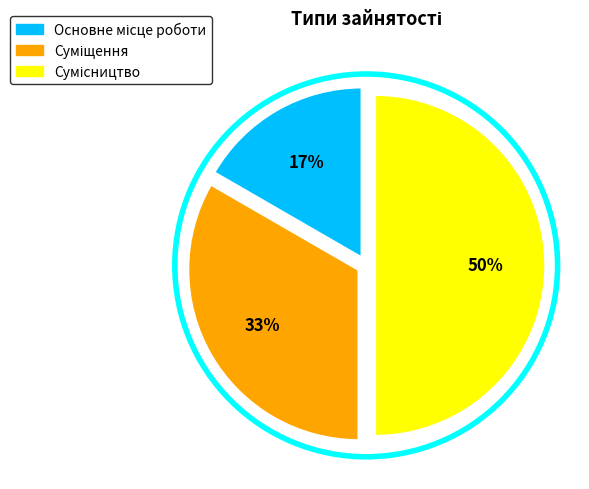

To the nearest percent, what is the difference between the largest and smallest slice percentages?

33%